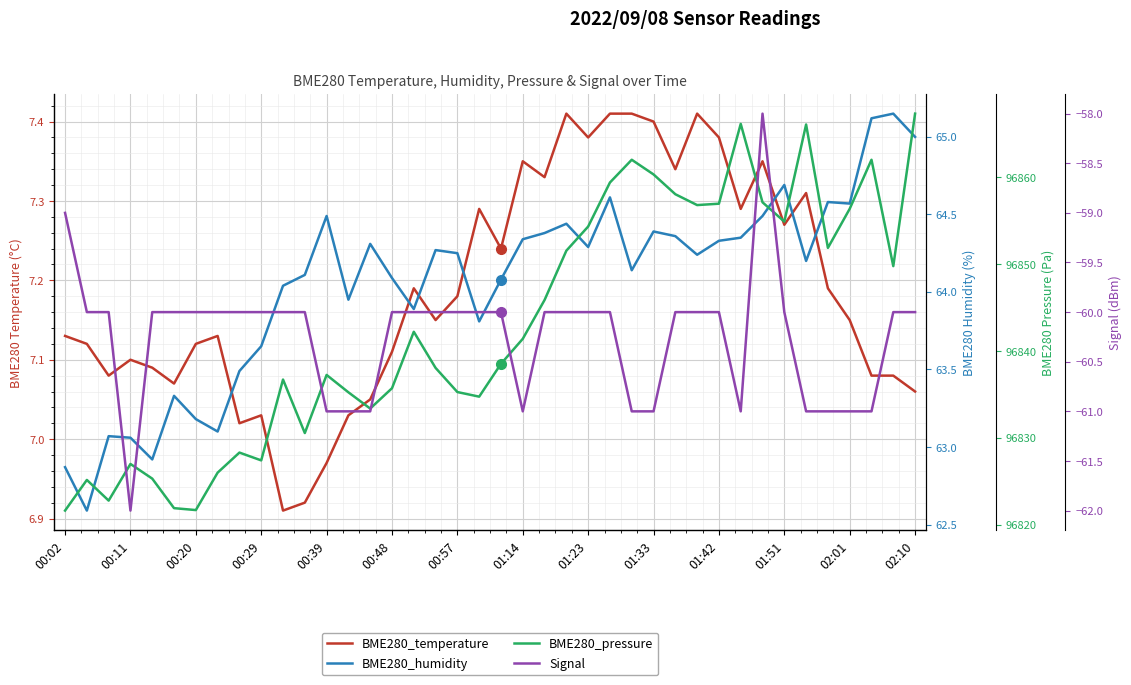

How many interior local peaks does the BME280_temperature series have?

10